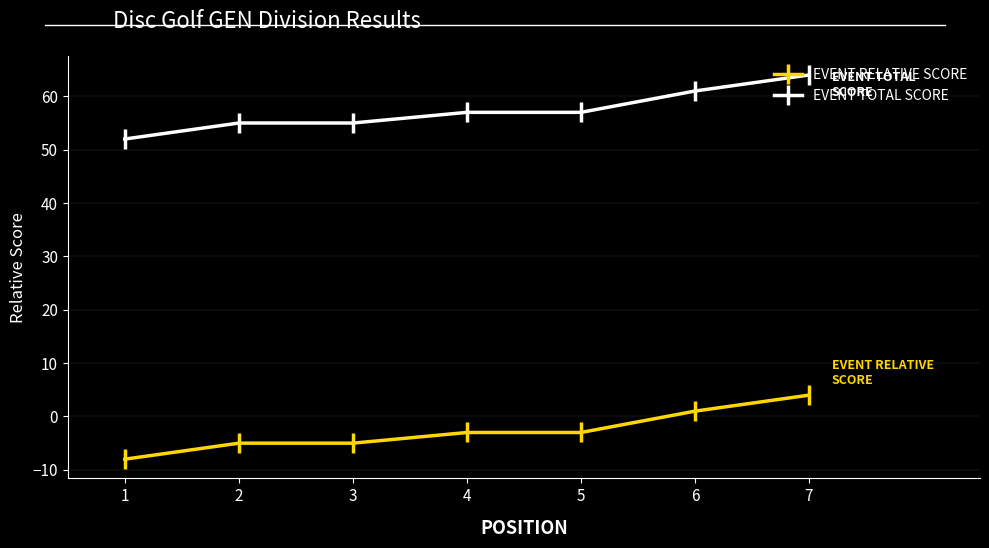

Rank the series at 7 from highest to lowest value.

EVENT TOTAL SCORE, EVENT RELATIVE SCORE